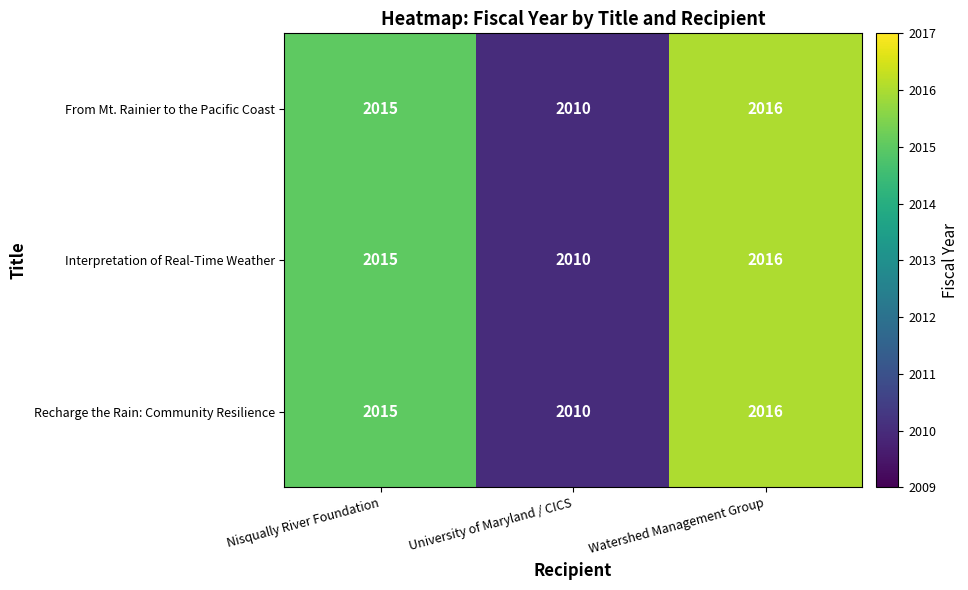

What is the sum of all Interpretation of Real-Time Weather values?

6041